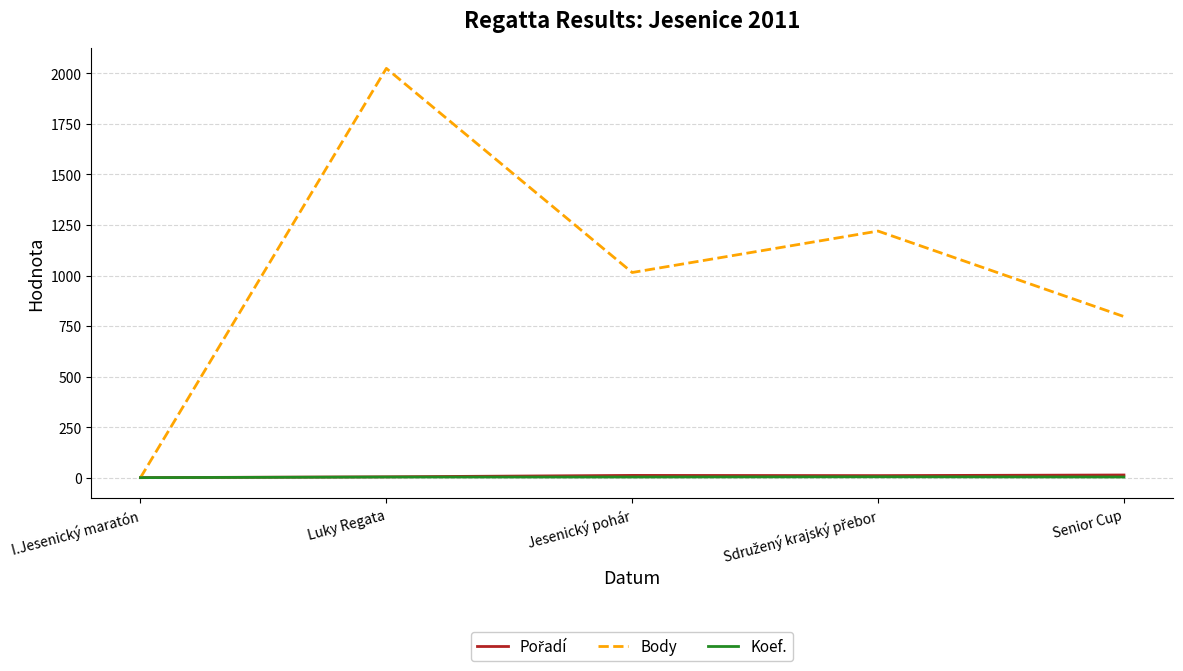

True or false: Body has a value of 0 at I.Jesenický maratón.

True